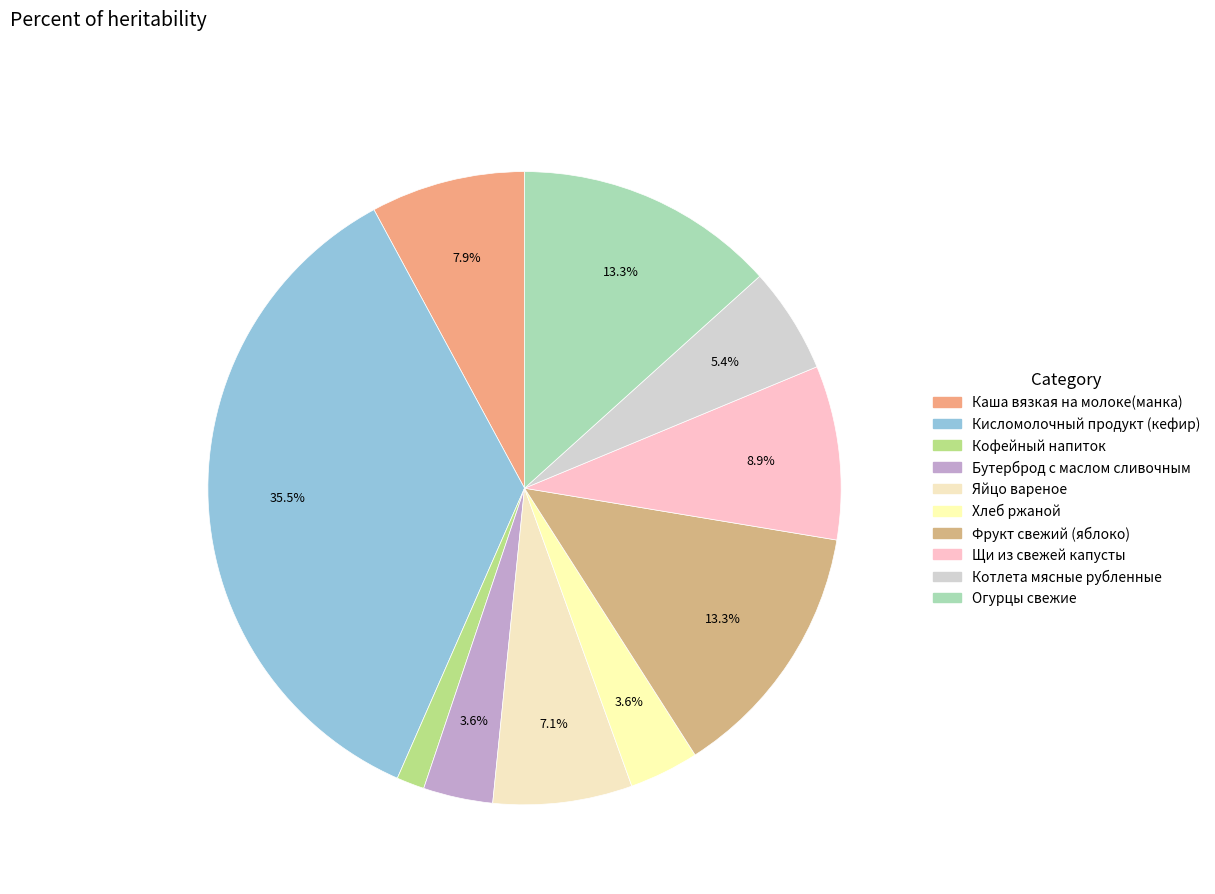

Rank the categories by value from lowest to highest.

Кофейный напиток, Бутерброд с маслом сливочным, Хлеб ржаной, Котлета мясные рубленные, Яйцо вареное, Каша вязкая на молоке(манка), Щи из свежей капусты, Фрукт свежий (яблоко), Огурцы свежие, Кисломолочный продукт (кефир)